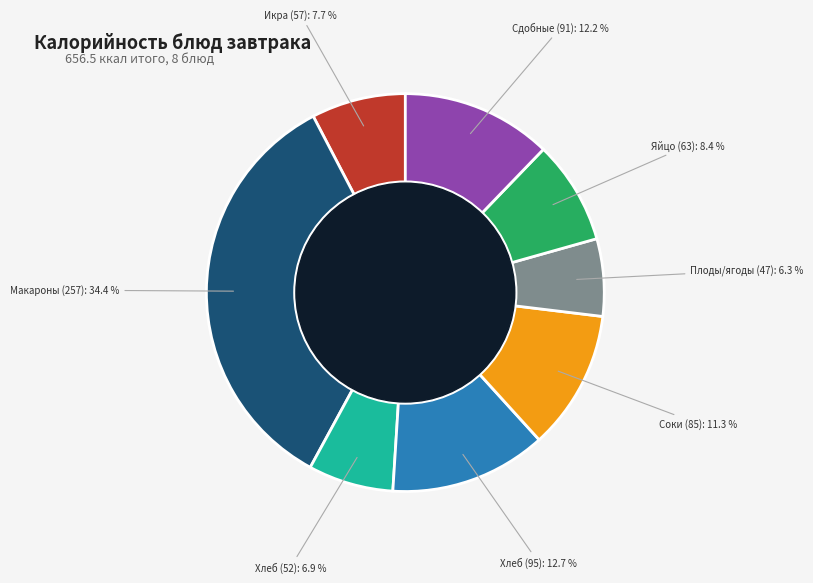

Is there any slice that represents more than half of the pie?

No